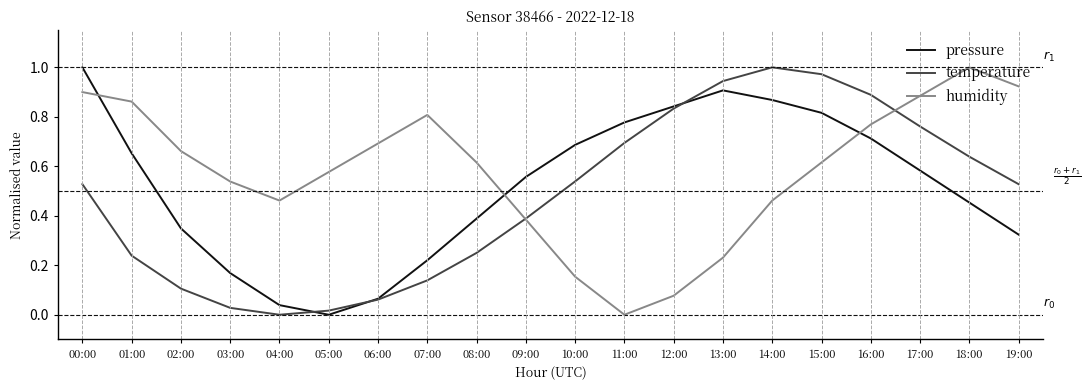

The temperature series shows 0.1 at 06:00. True or false?

True